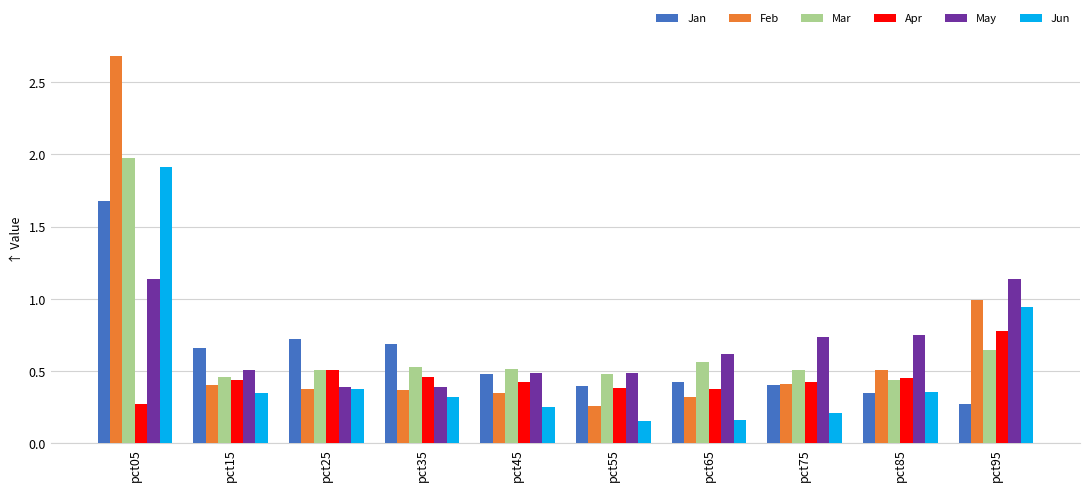

Which series has the widest spread of values?

Feb